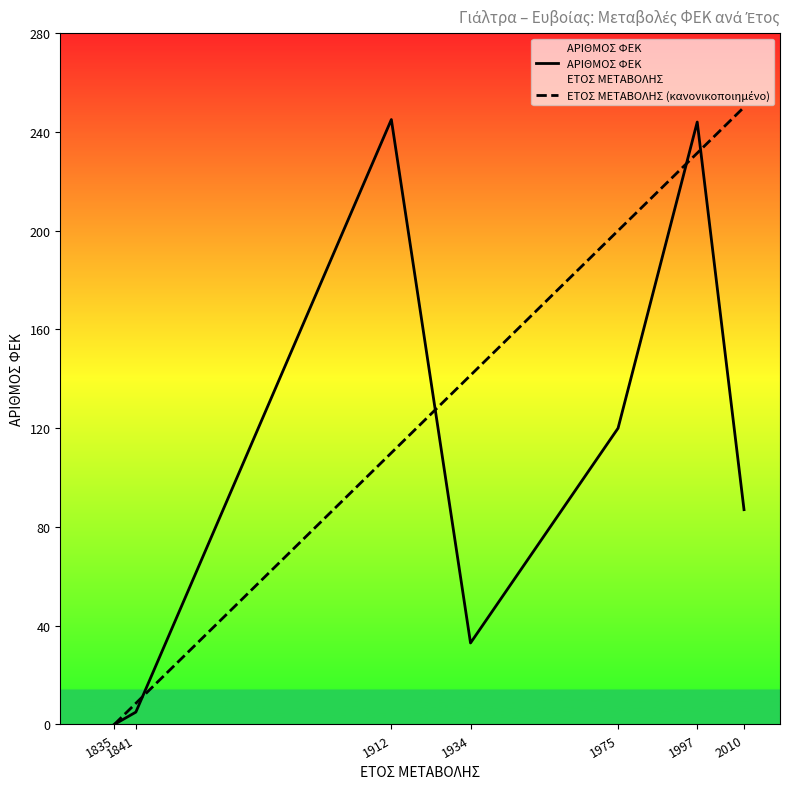

How many intersections are there between ΕΤΟΣ ΜΕΤΑΒΟΛΗΣ (κανονικοποιημένο) and ΑΡΙΘΜΟΣ ΦΕΚ?

4